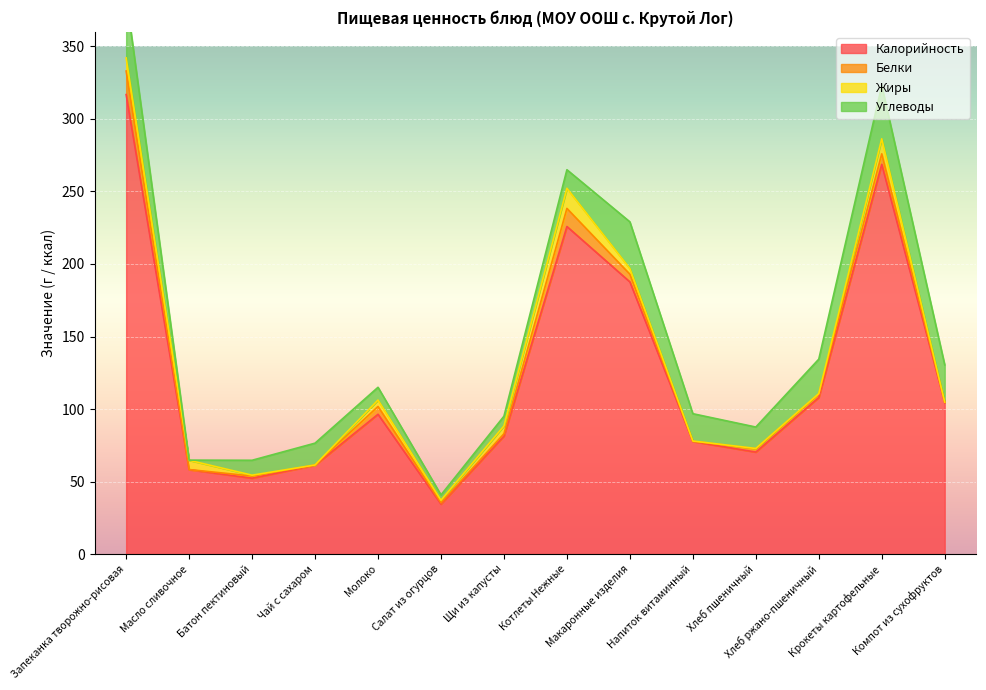

What is the average value of the Жиры series?

4.0